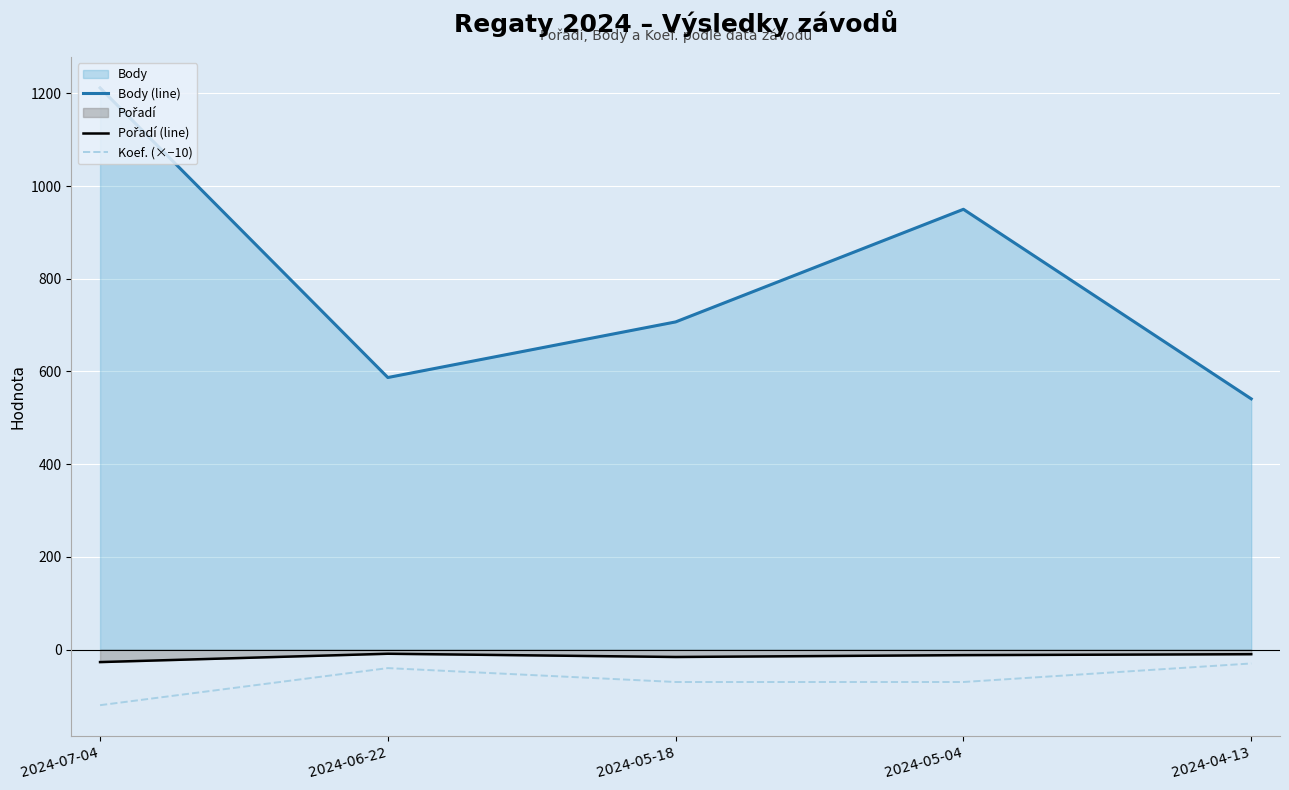

Between 2024-05-18 and 2024-07-04, which is larger?

2024-07-04